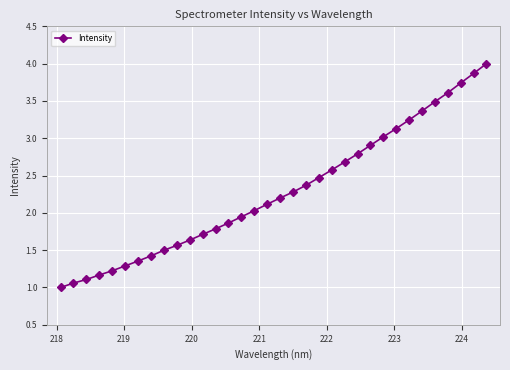

True or false: the data has more than 0 interior local peaks.

False